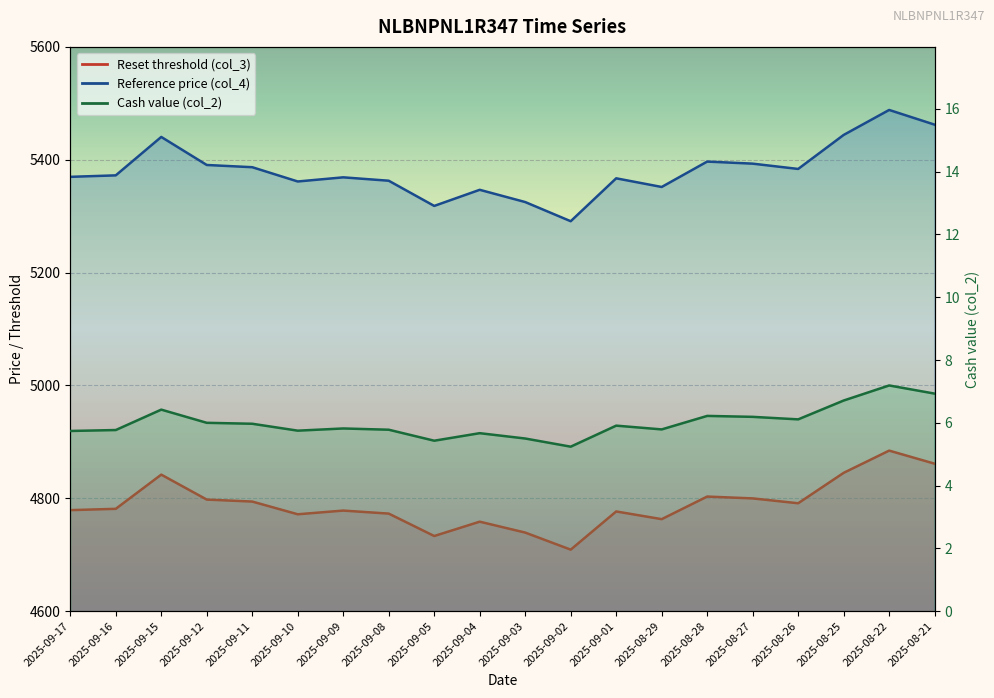

At which label is Cash value (col_2) closest to 6?

2025-09-12